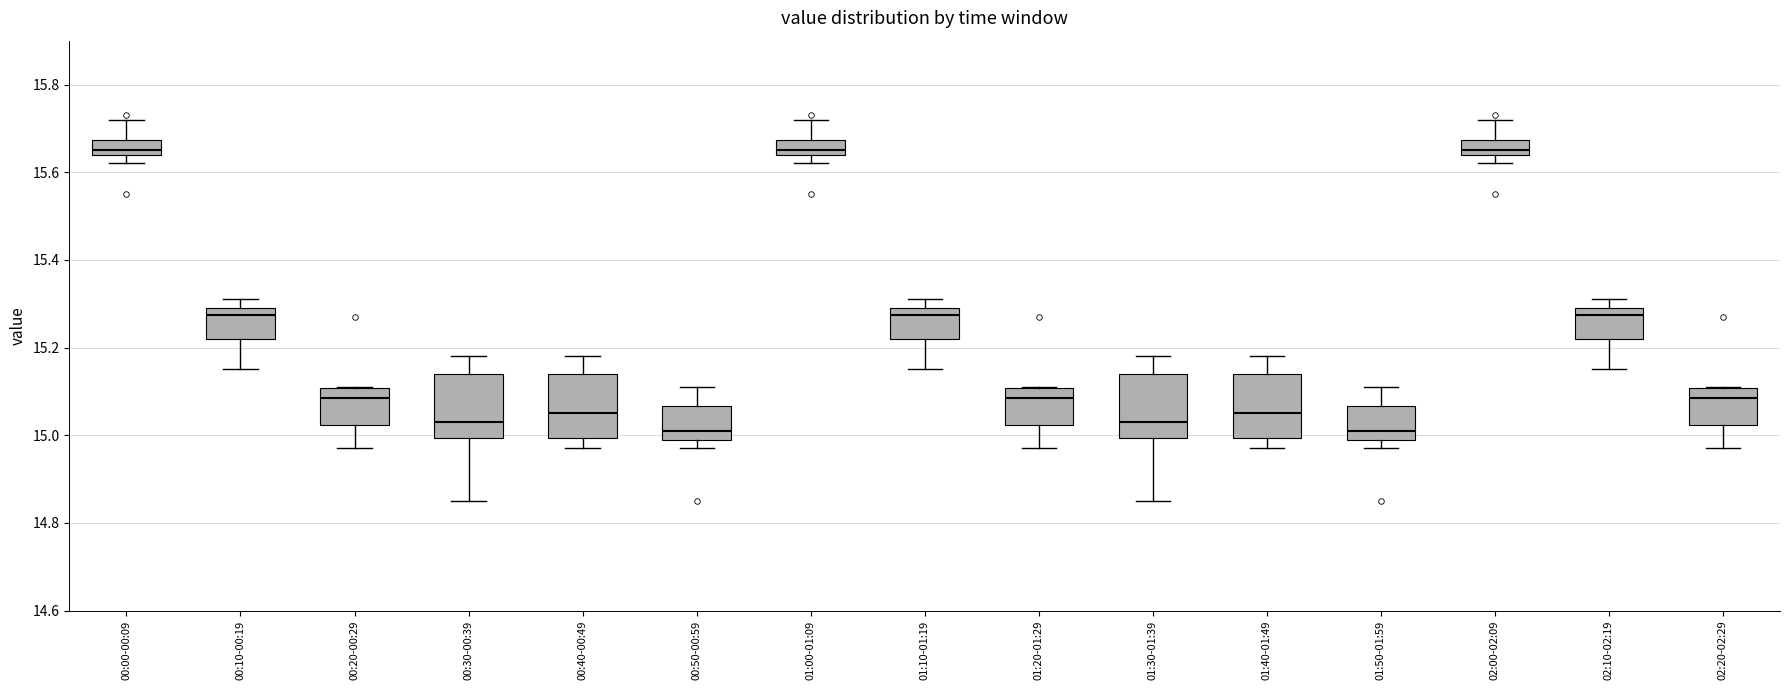

Reading left to right, transcribe this box plot: for each box, give where its median line is, the range the box spans, and where its two whiskers end, as read against the y-axis. The values are not printed on the chart, so give them approximately, as read against the axis.

00:00-00:09: median 15.66, box 15.64 to 15.68, whiskers 15.62 to 15.72
00:10-00:19: median 15.28, box 15.22 to 15.30, whiskers 15.16 to 15.32
00:20-00:29: median 15.08, box 15.02 to 15.10, whiskers 14.98 to 15.12
00:30-00:39: median 15.04, box 15.00 to 15.14, whiskers 14.86 to 15.18
00:40-00:49: median 15.06, box 15.00 to 15.14, whiskers 14.98 to 15.18
00:50-00:59: median 15.02, box 15.00 to 15.06, whiskers 14.98 to 15.12
01:00-01:09: median 15.66, box 15.64 to 15.68, whiskers 15.62 to 15.72
01:10-01:19: median 15.28, box 15.22 to 15.30, whiskers 15.16 to 15.32
01:20-01:29: median 15.08, box 15.02 to 15.10, whiskers 14.98 to 15.12
01:30-01:39: median 15.04, box 15.00 to 15.14, whiskers 14.86 to 15.18
01:40-01:49: median 15.06, box 15.00 to 15.14, whiskers 14.98 to 15.18
01:50-01:59: median 15.02, box 15.00 to 15.06, whiskers 14.98 to 15.12
02:00-02:09: median 15.66, box 15.64 to 15.68, whiskers 15.62 to 15.72
02:10-02:19: median 15.28, box 15.22 to 15.30, whiskers 15.16 to 15.32
02:20-02:29: median 15.08, box 15.02 to 15.10, whiskers 14.98 to 15.12